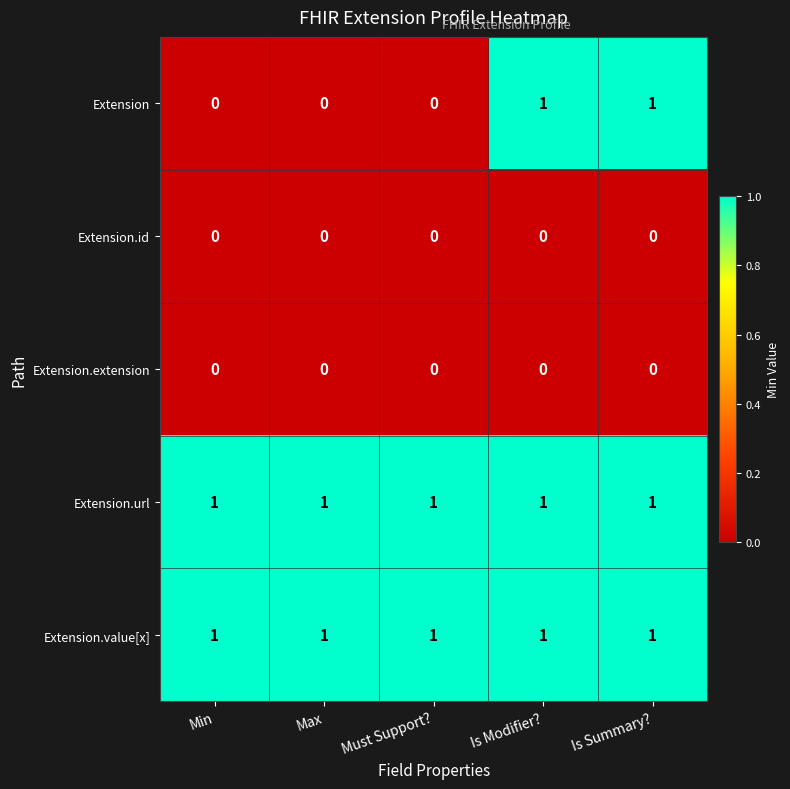

At how many categories does at least one series exceed 0?

5